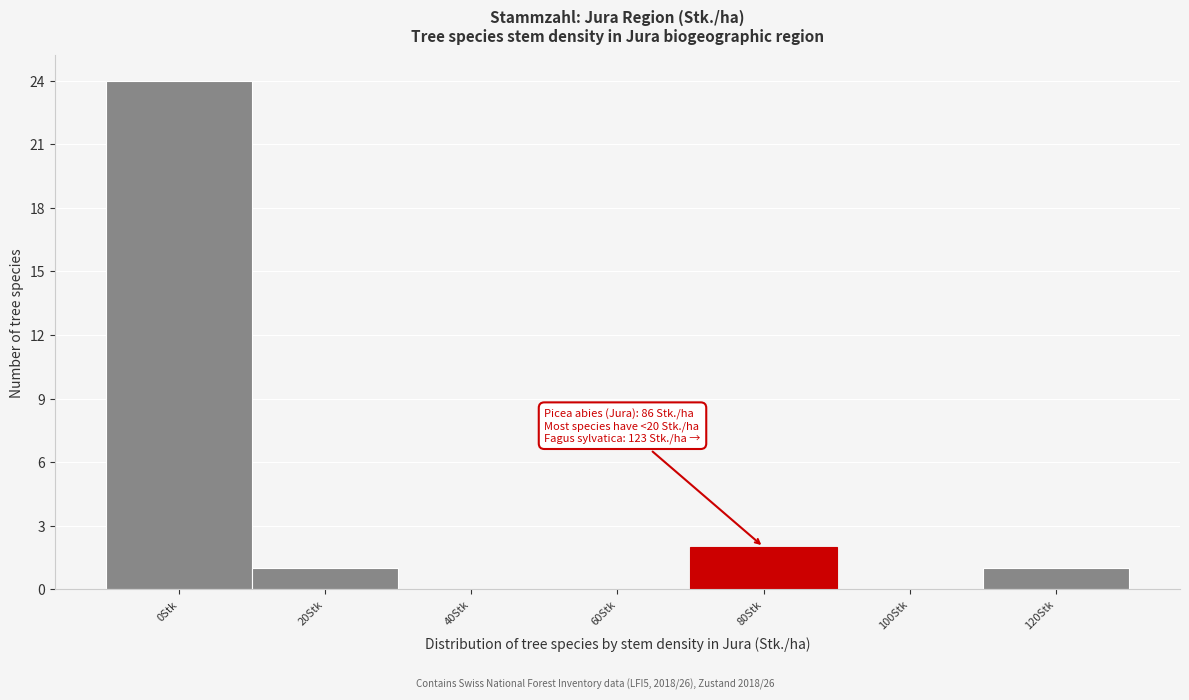

Reading left to right, transcribe all the data shown in this chart.

0Stk=24	20Stk=1	40Stk=0	60Stk=0	80Stk=2	100Stk=0	120Stk=1